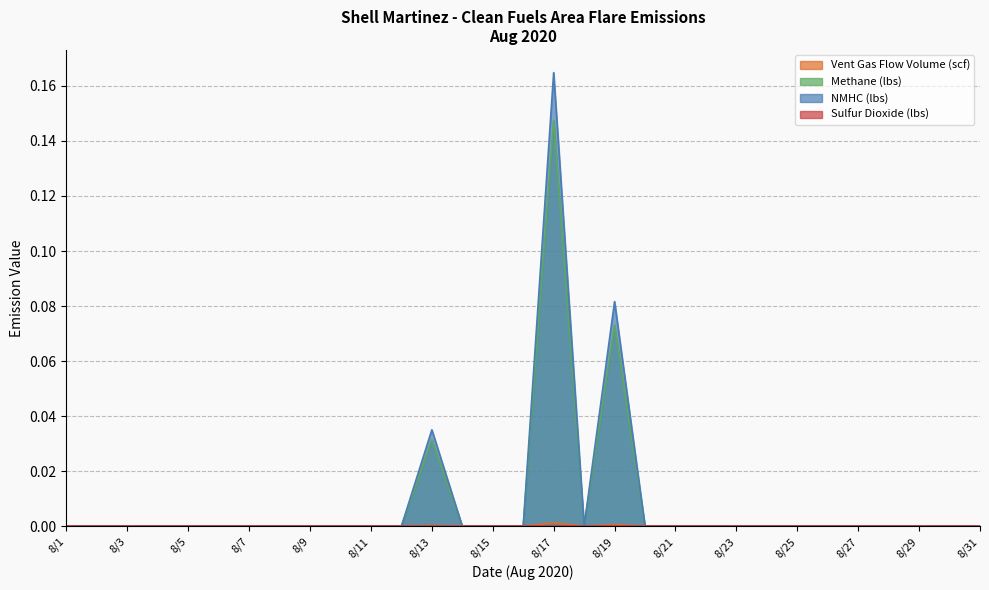

Which has a higher value, 8/20 or 8/30?

8/20